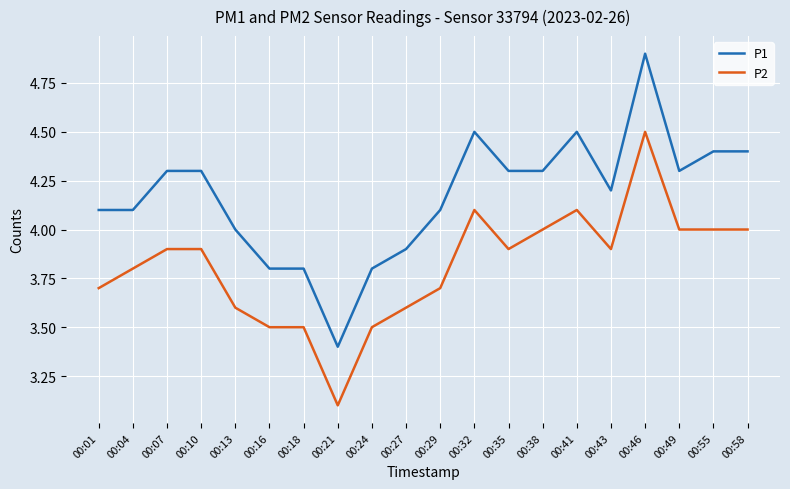

How many lines are shown in the chart?

2